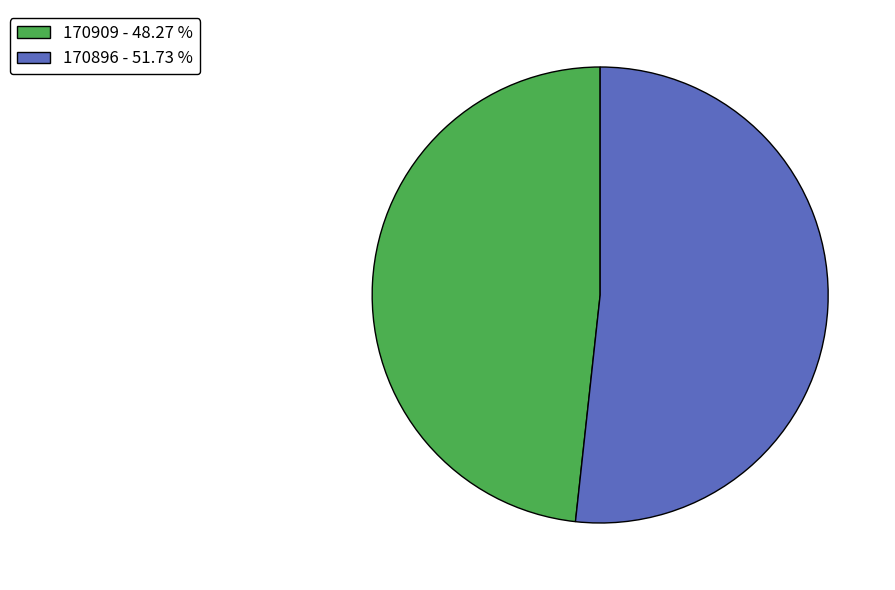

Does 170909 - 48.27 % represent more than half of the total?

No